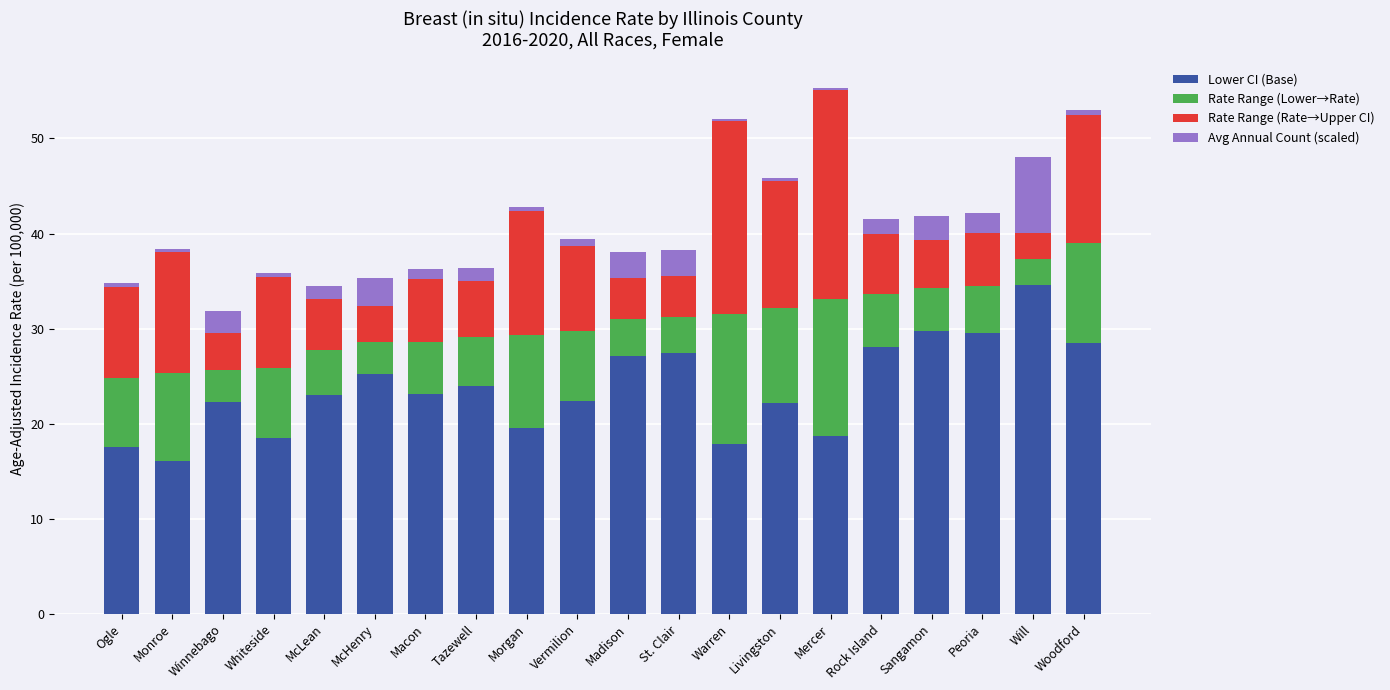

What value does the Lower CI (Base) series have at Peoria?

29.5